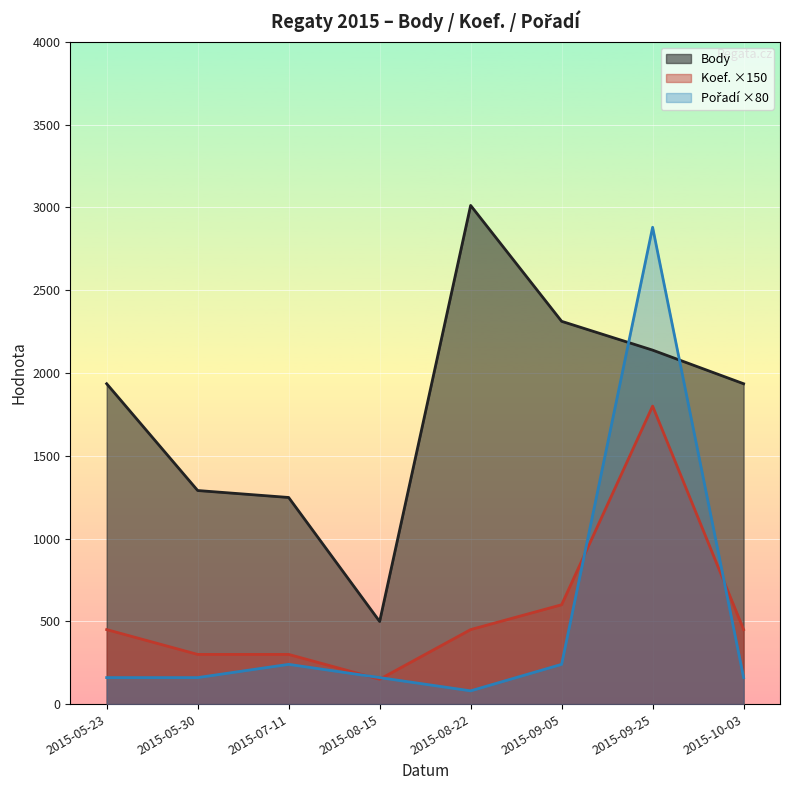

Does the chart display data point markers on the line(s)?

No